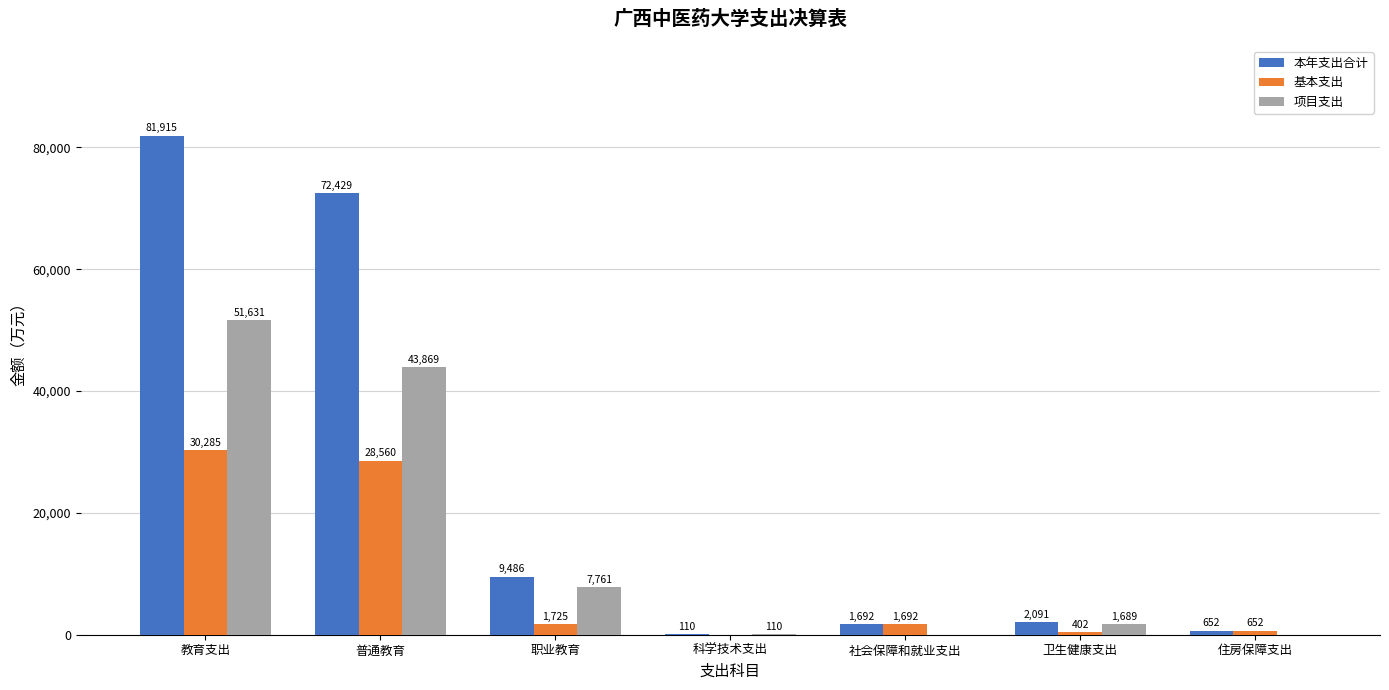

Is the value of 项目支出 at 普通教育 greater than the value of 基本支出 at 社会保障和就业支出?

Yes